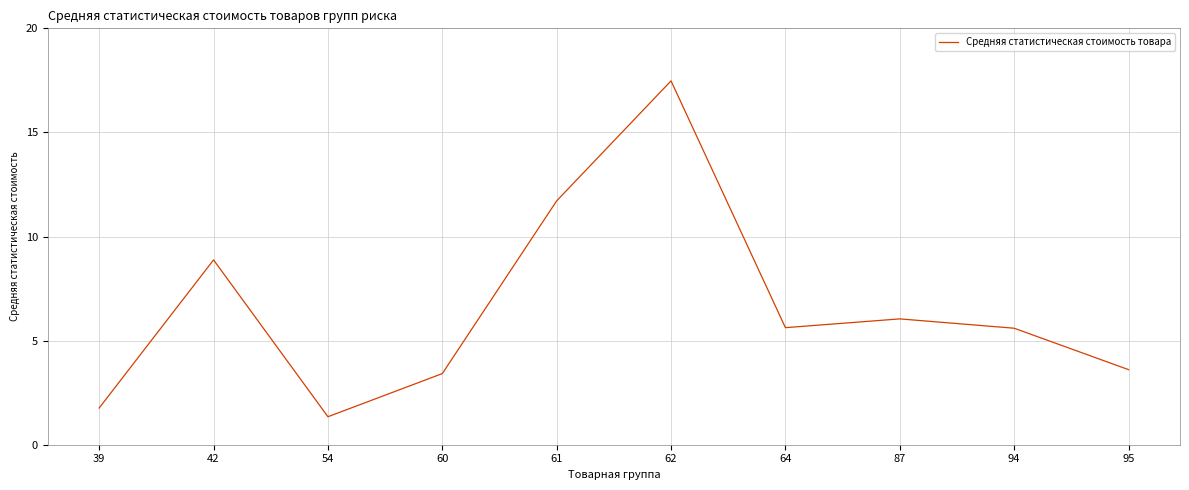

The value at 39 is 0.7. True or false?

False